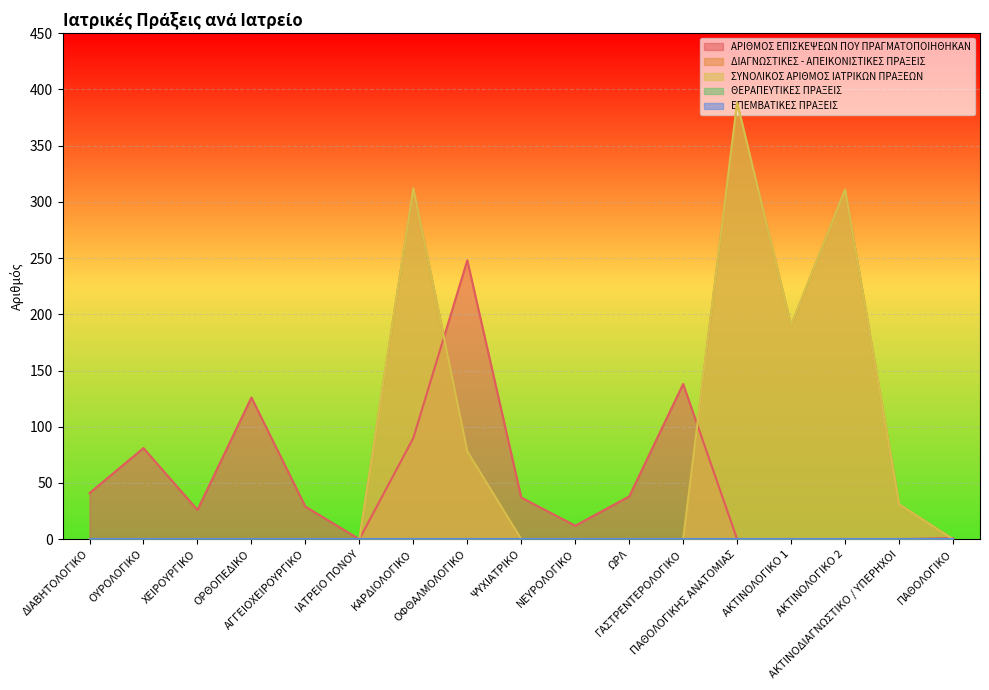

Between ΩΡΛ and ΟΡΘΟΠΕΔΙΚΟ, which is larger?

ΟΡΘΟΠΕΔΙΚΟ